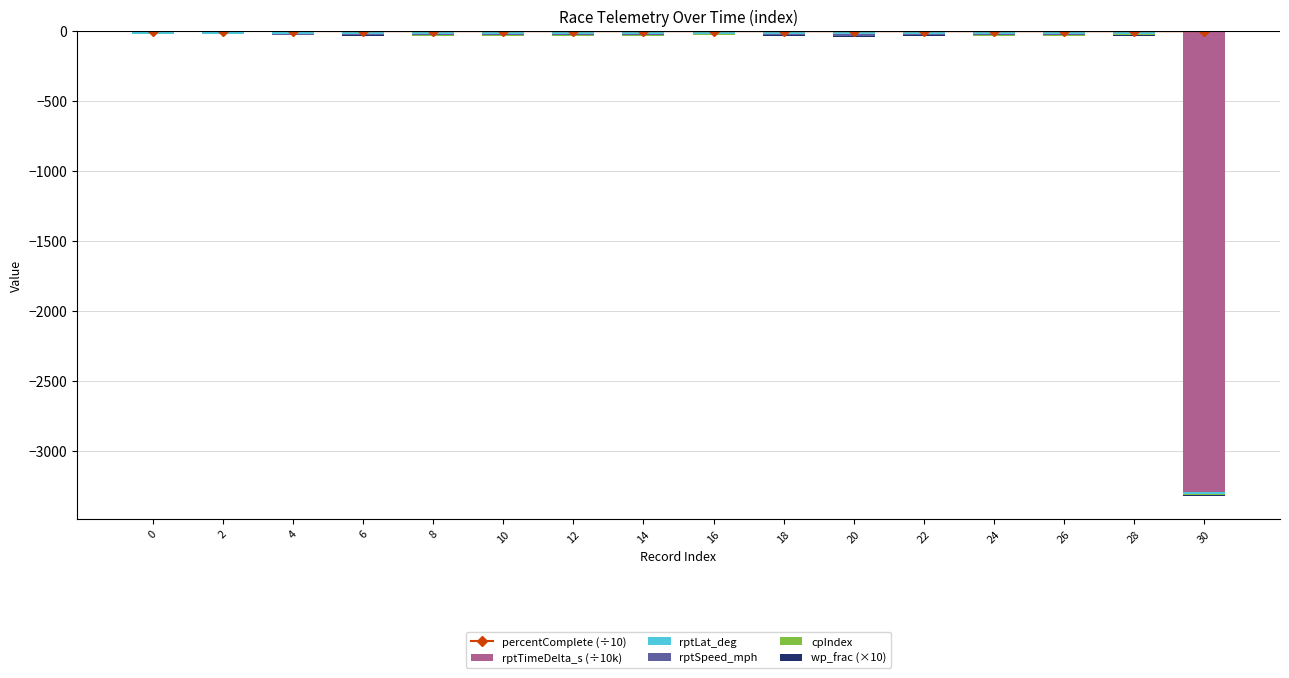

Count the number of data series in this chart.

6